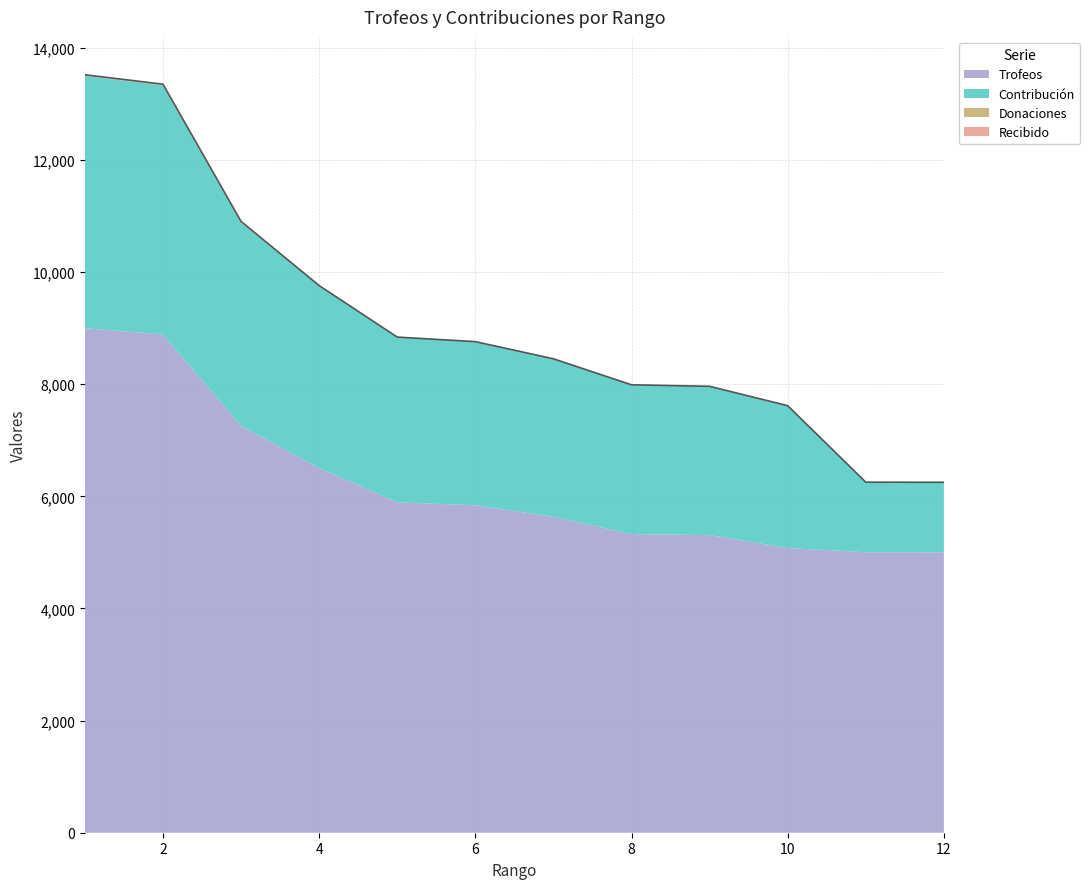

Does the chart have visible grid lines?

Yes